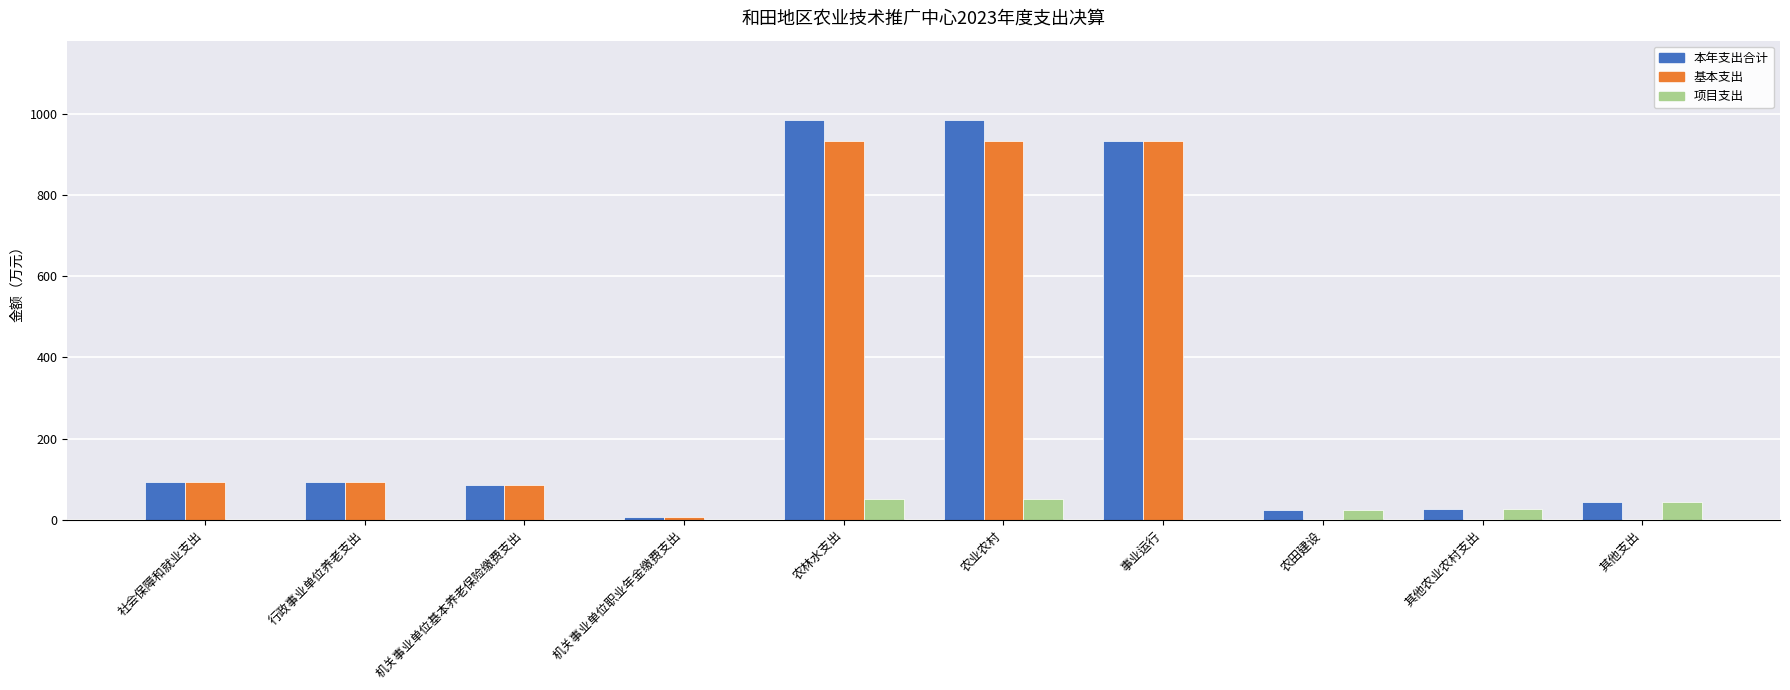

Count the number of categories in the chart.

10